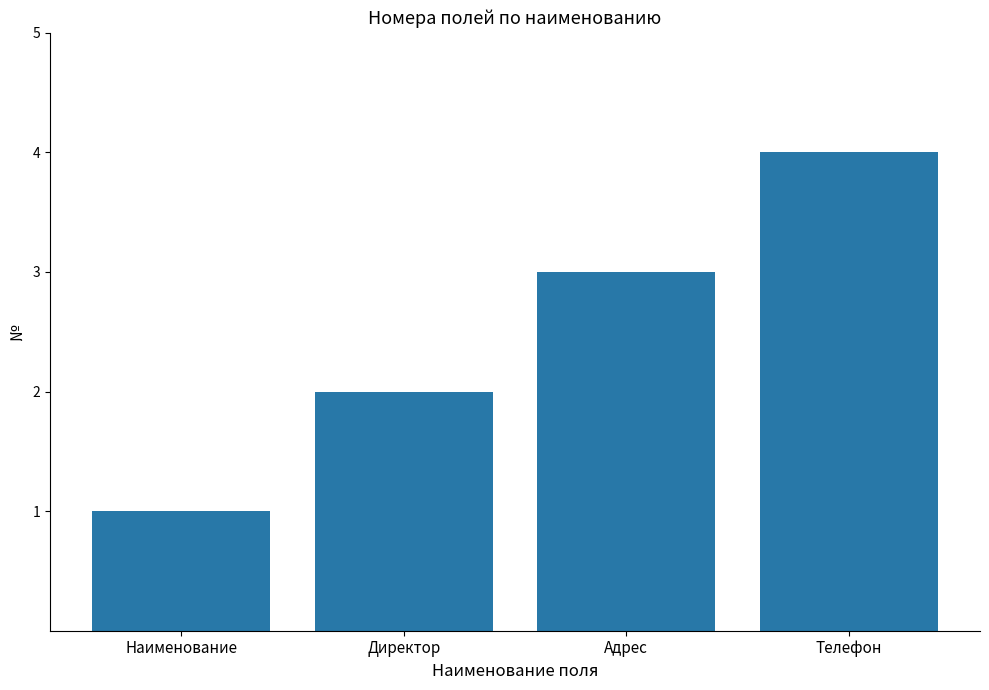

Approximately how many times larger is the value at Директор compared to Наименование?

2.0